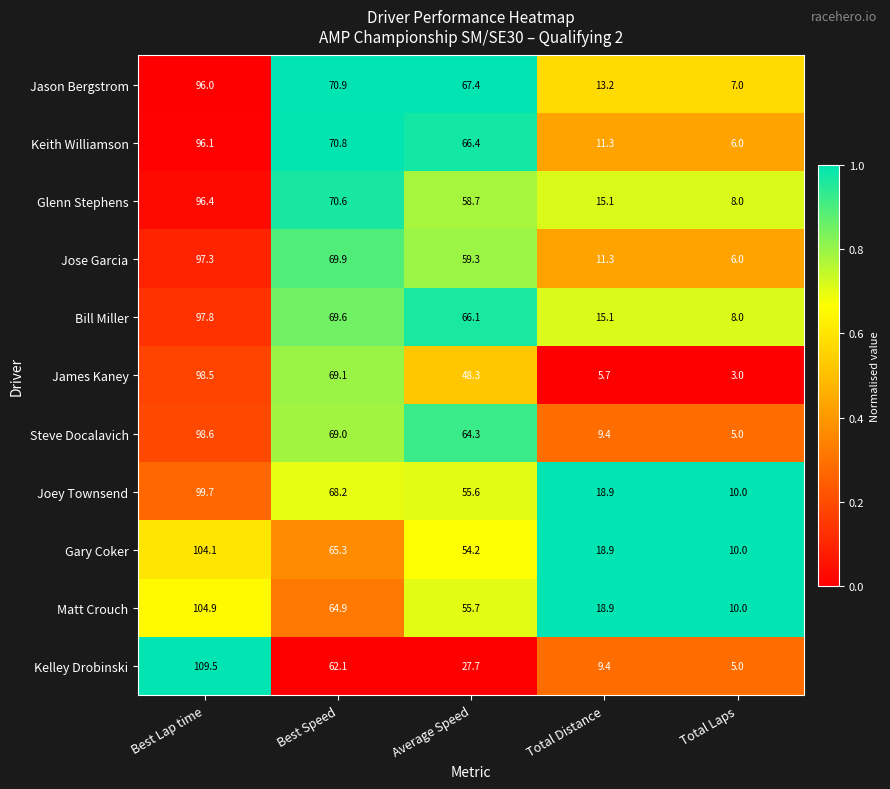

What is the highest value of the Joey Townsend series?

99.7